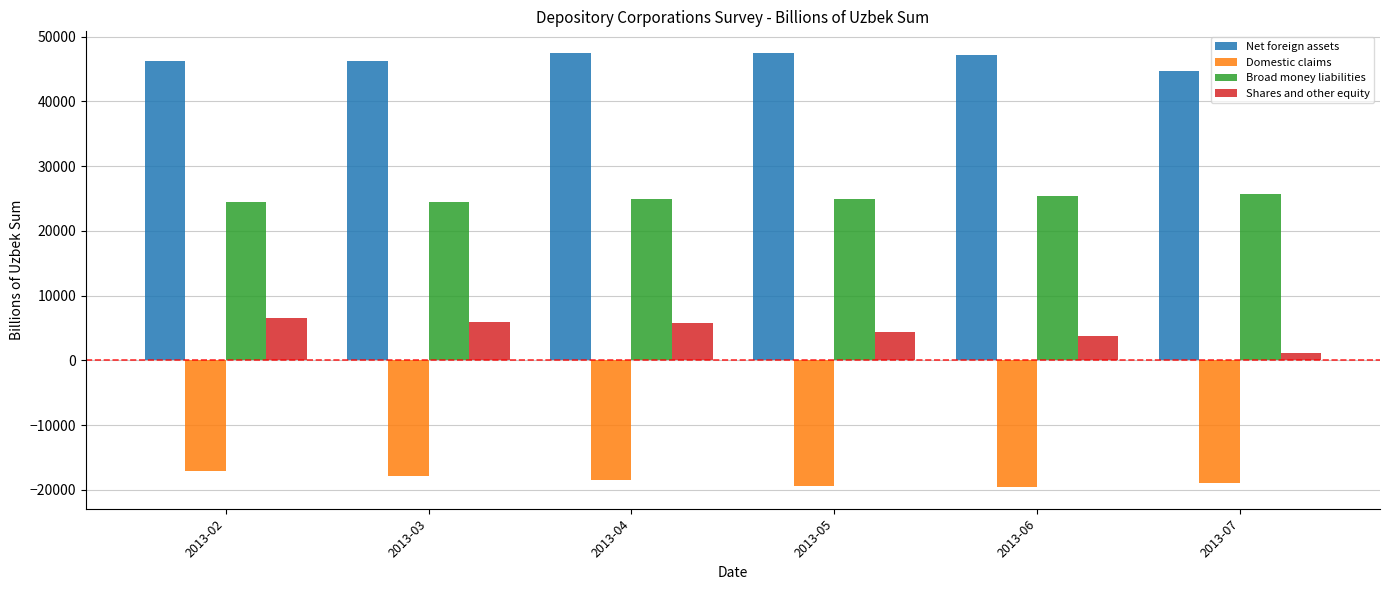

Count the number of categories in the chart.

6